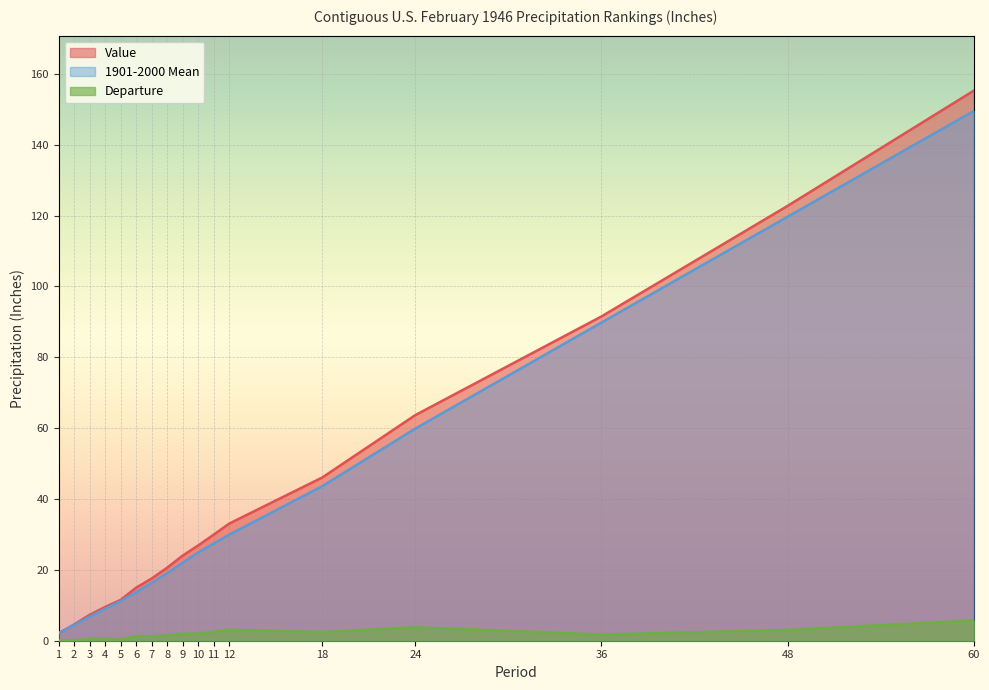

What is the lowest value of the Value series?

2.1